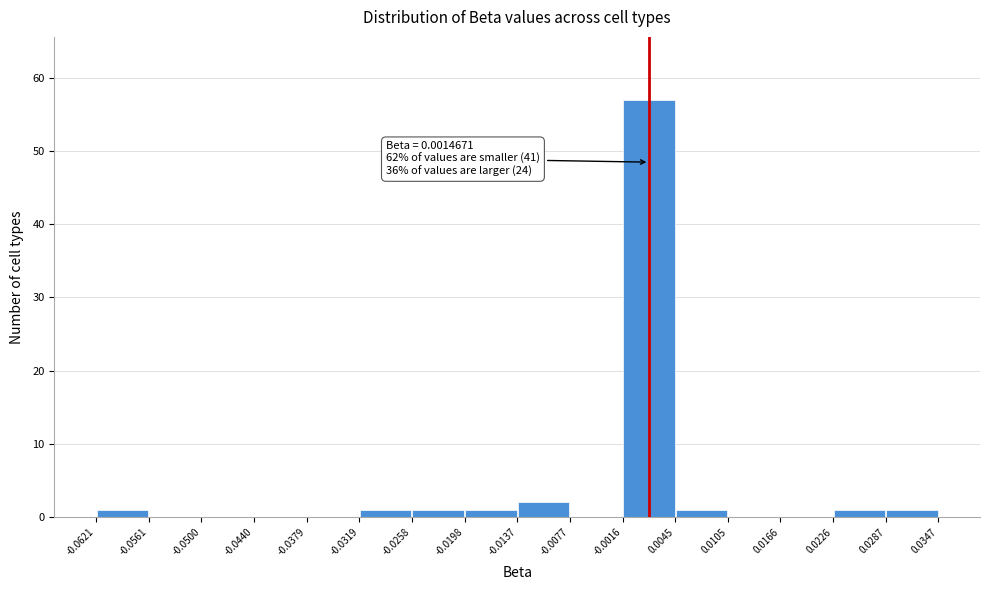

Over which range of the x-axis is the bar tallest?

-0.0016 to 0.0045